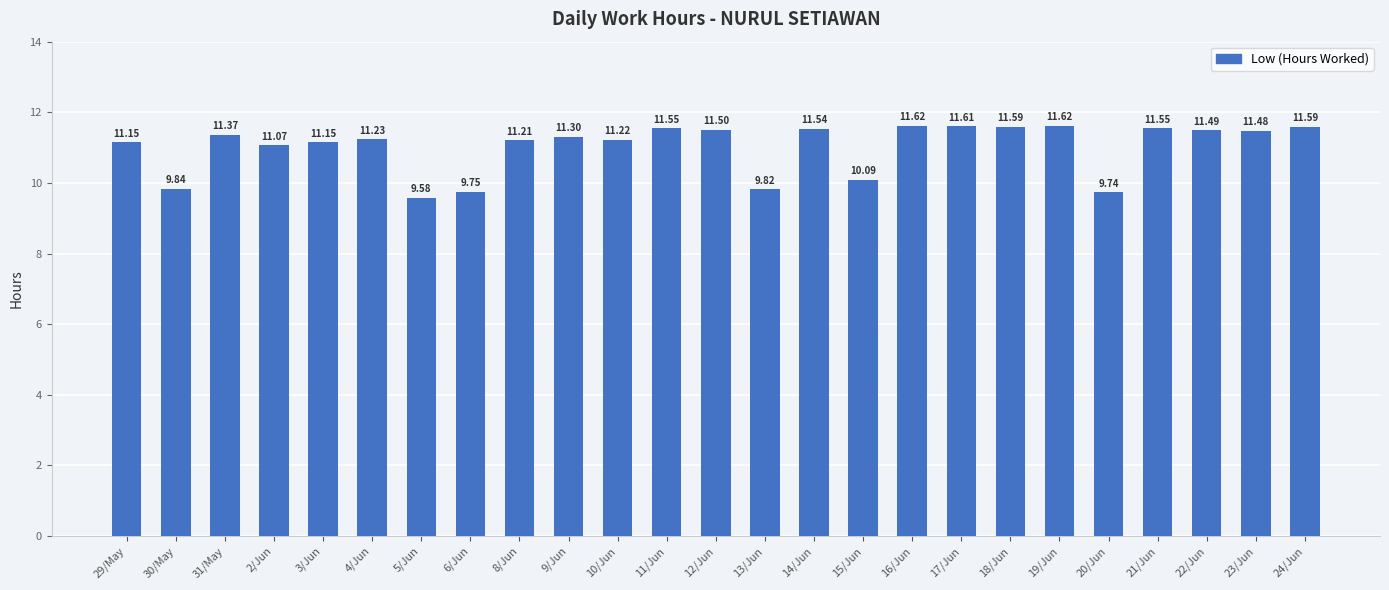

Are the bars grouped side by side (vs. stacked)?

No